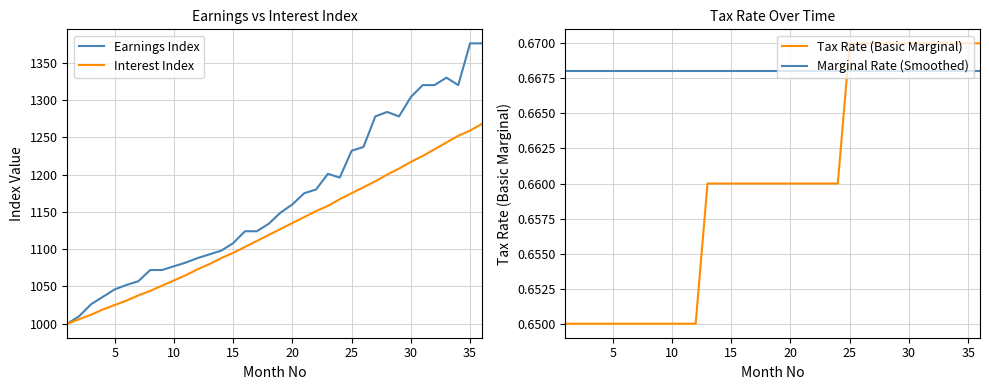

How many times do Marginal Rate (Smoothed) and Tax Rate (Basic Marginal) cross each other?

1